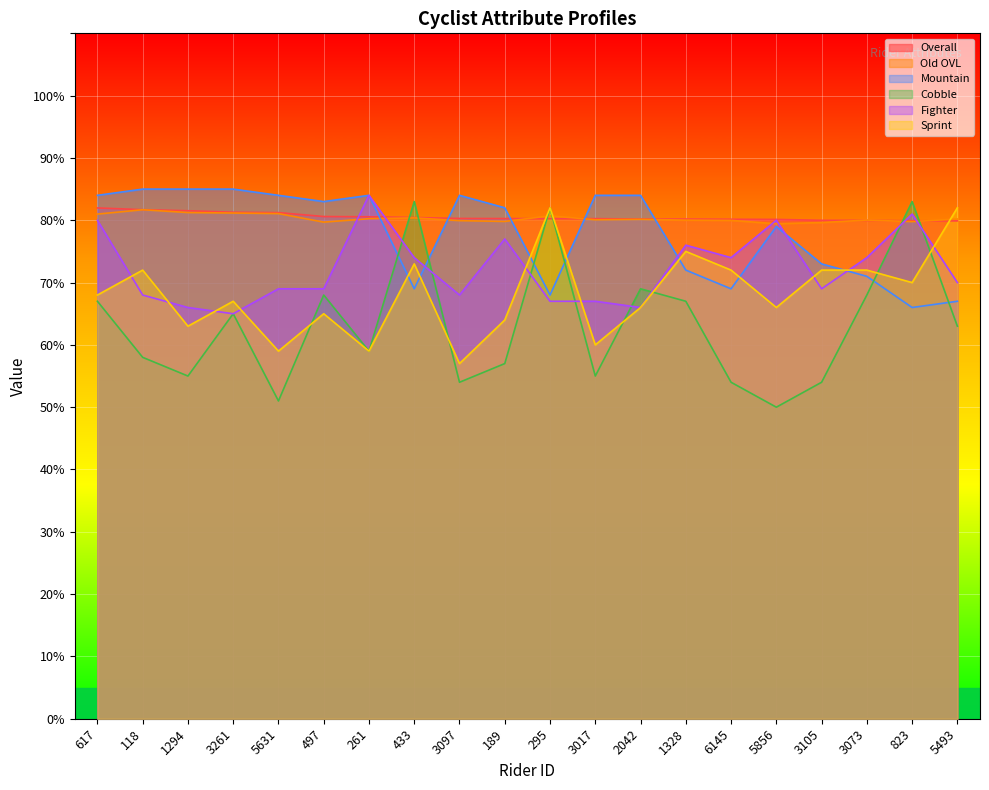

What is the total value across all series at 3097?

423.2